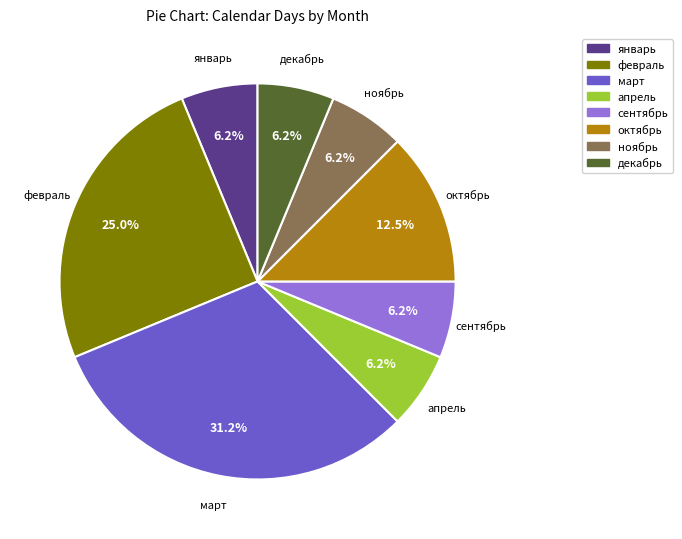

To the nearest percent, what is the average slice percentage?

12%